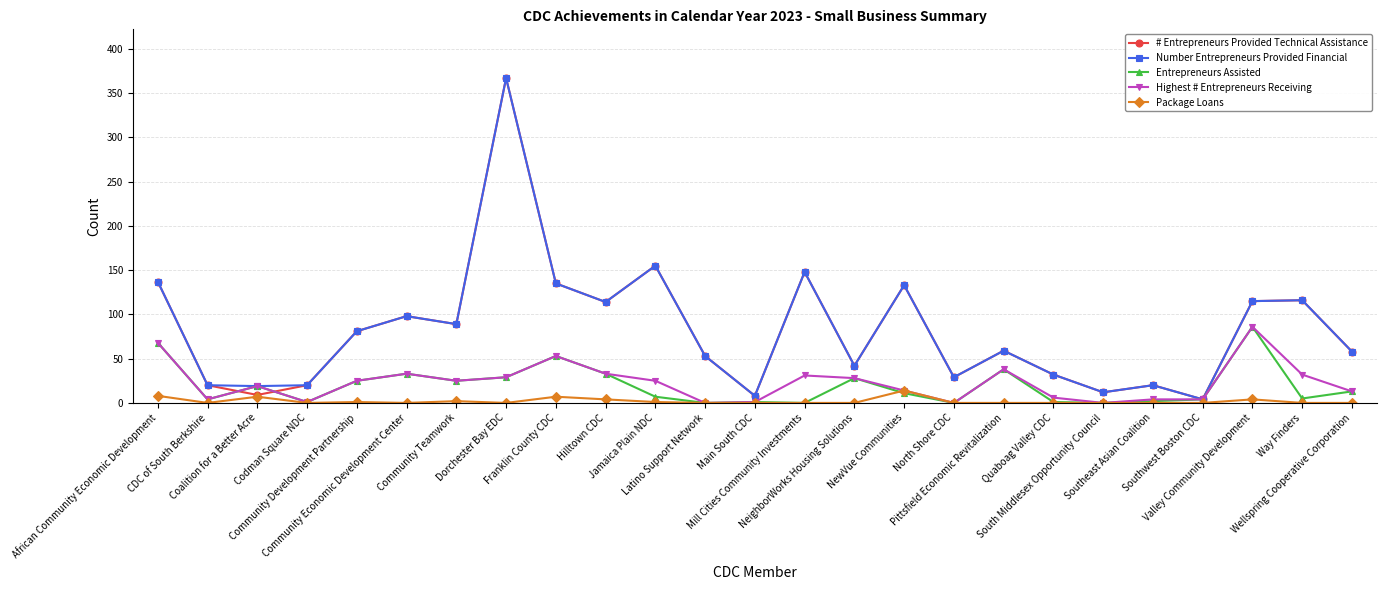

True or false: Entrepreneurs Assisted has more than 2 points higher than both neighbors.

True